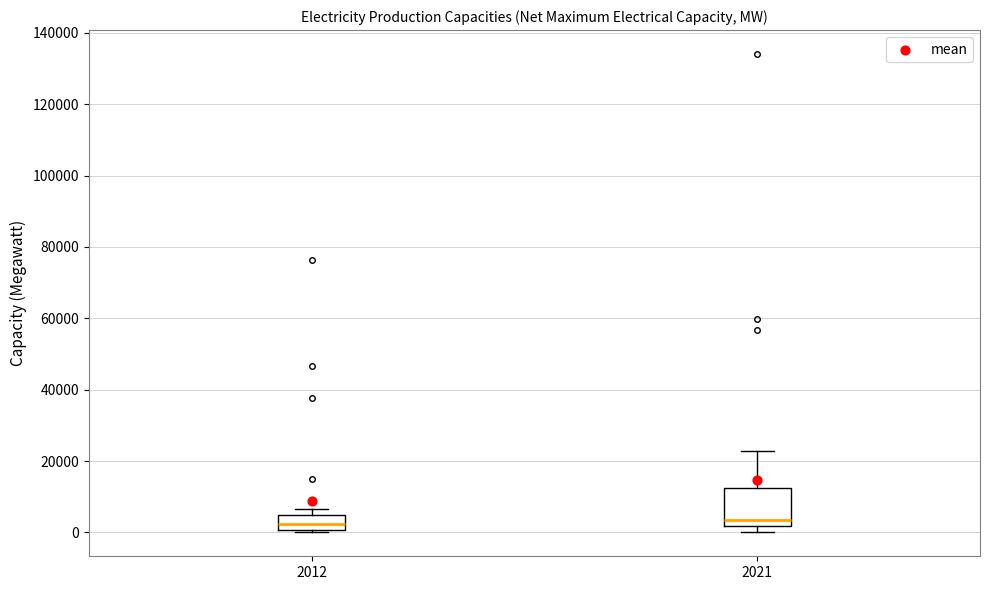

Reading left to right, read every box against the y-axis: the position of its median line, the range the box covers, and the ends of its whiskers. The values are not printed on the chart, so give them approximately, as read against the axis.

2012: median 2000, box 0 to 4000, whiskers 0 (just below the box's lower edge) to 6000
2021: median 4000, box 2000 to 12000, whiskers 0 to 22000